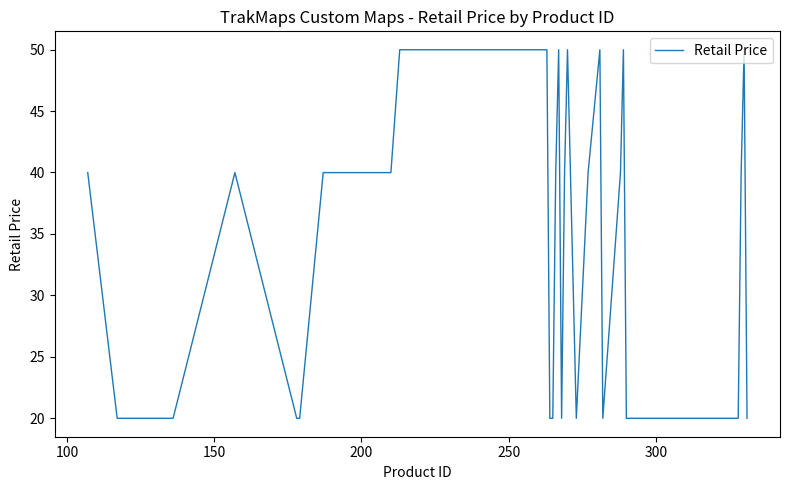

Reading left to right, transcribe all the data shown in this chart.

40.0	20.0	20.0	40.0	20.0	20.0	40.0	40.0	40.0	40.0	50.0	50.0	50.0	50.0	50.0	50.0	20.0	20.0	40.0	50.0	20.0	40.0	50.0	20.0	40.0	50.0	20.0	40.0	50.0	20.0	20.0	40.0	50.0	20.0